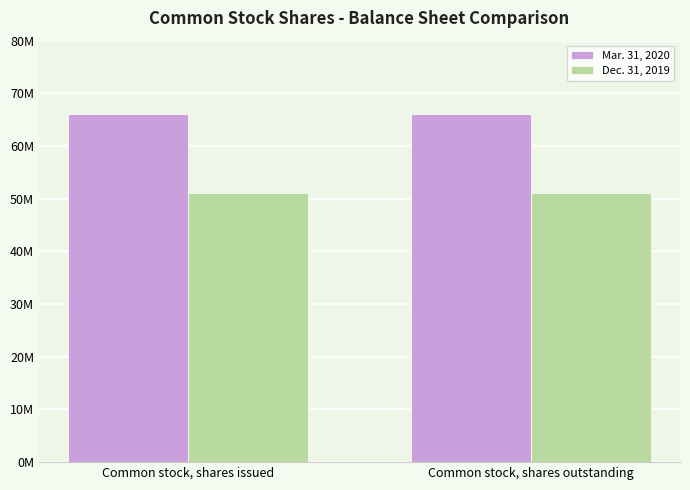

Read the Dec. 31, 2019 value at Common stock, shares issued.

51055159